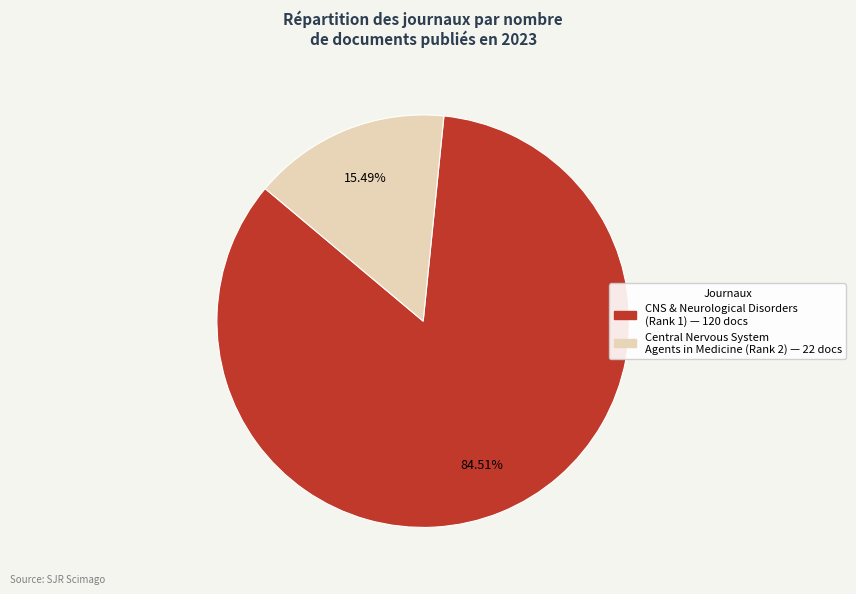

How many segments does this pie chart have?

2